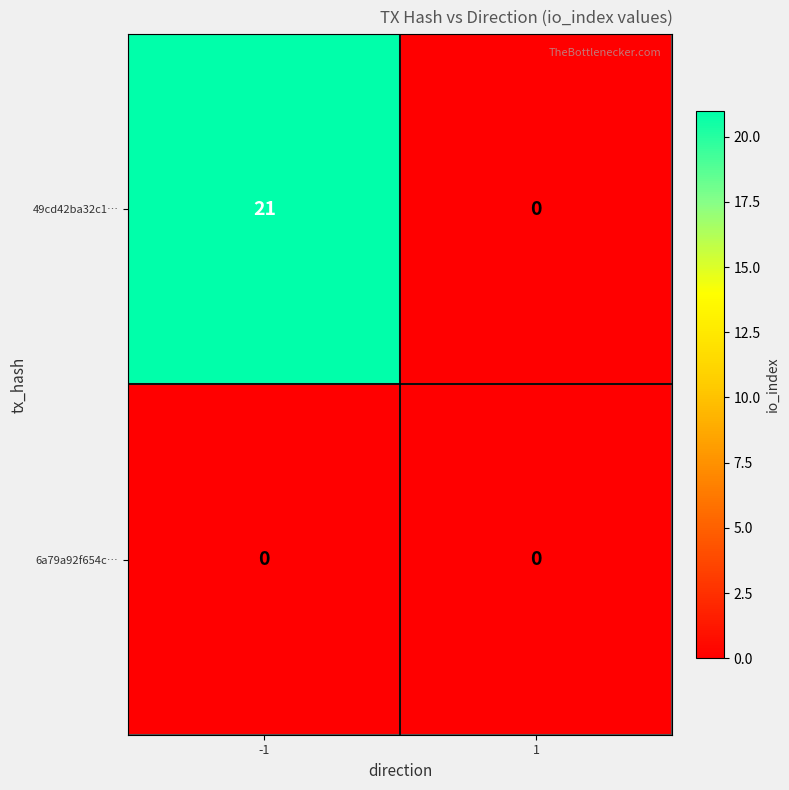

List the series in order of their overall mean, lowest first.

6a79a92f654c…, 49cd42ba32c1…